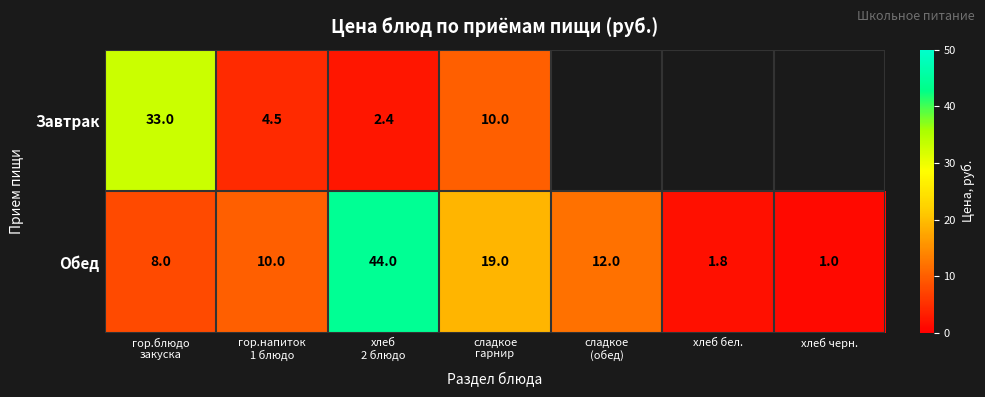

What is the sum of all Обед values?

95.8